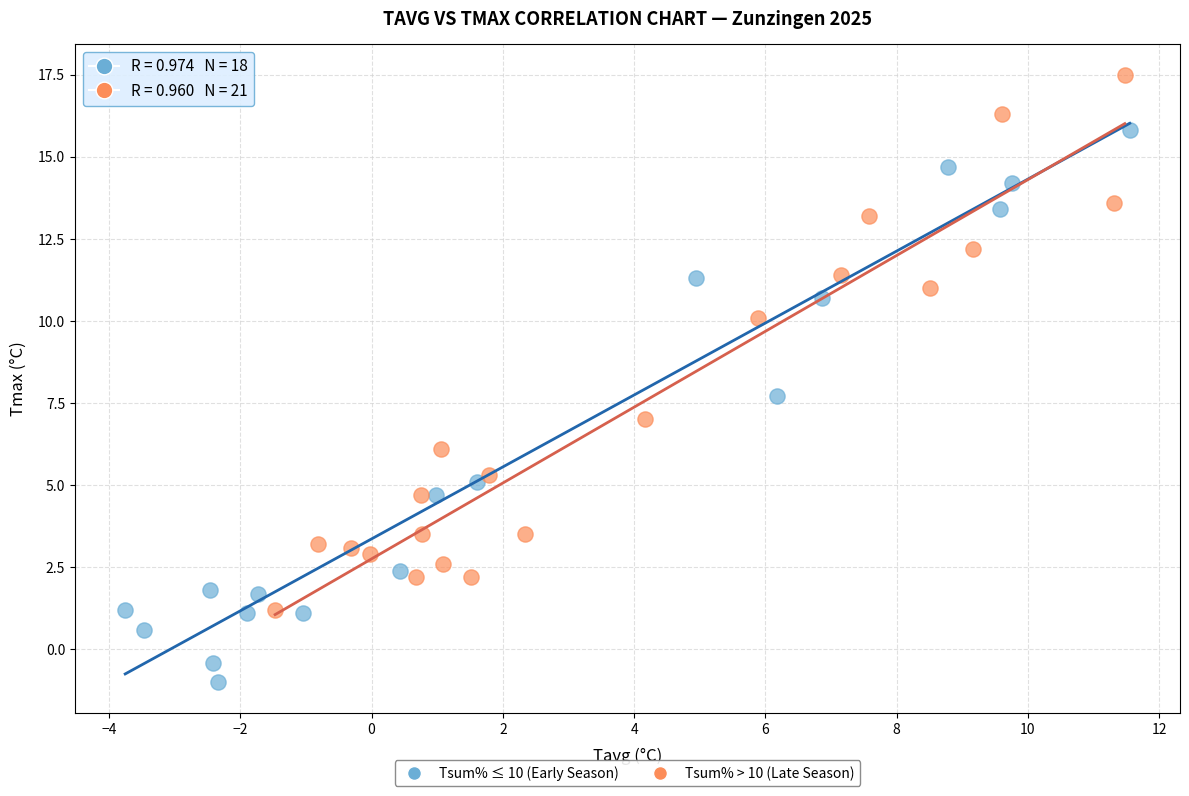

Which series reaches the maximum Y coordinate?

Tsum% > 10 (Late Season)